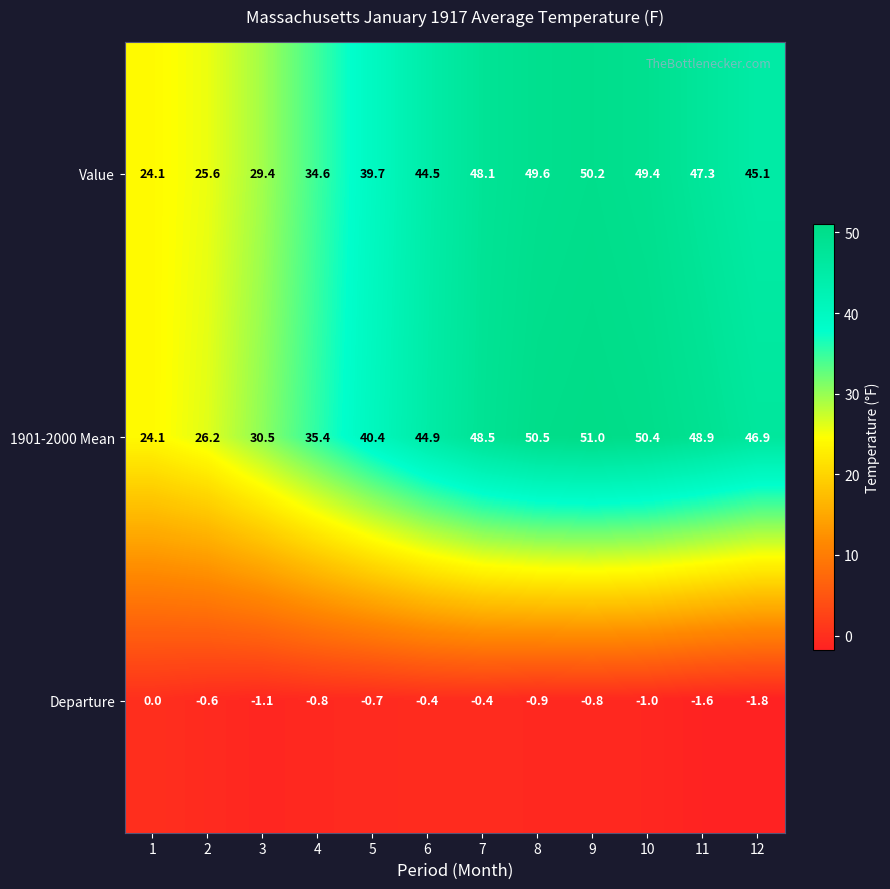

List the series in order of their peak value, lowest first.

Departure, Value, 1901-2000 Mean